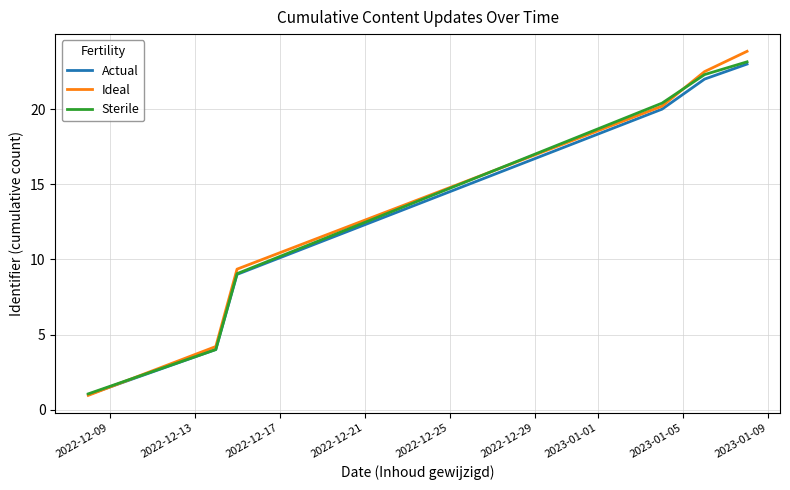

Which series has the largest range (max minus min)?

Ideal